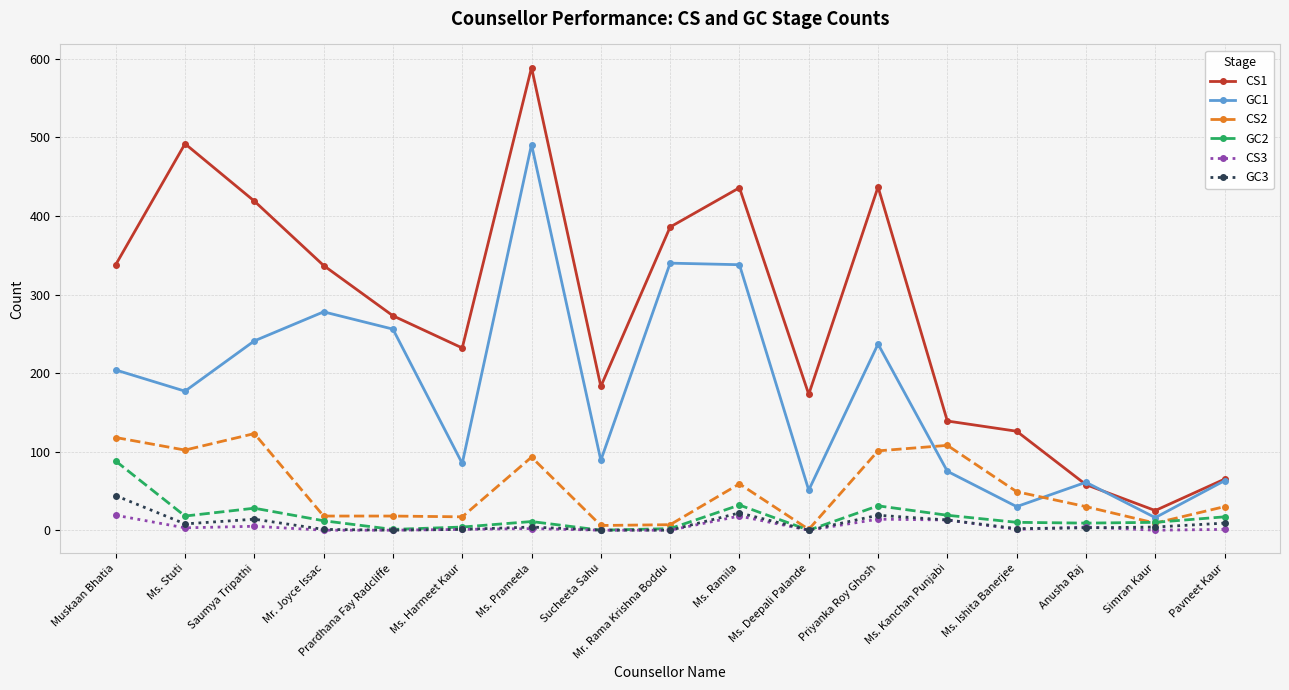

True or false: CS2 has more than 2 points higher than both neighbors.

True